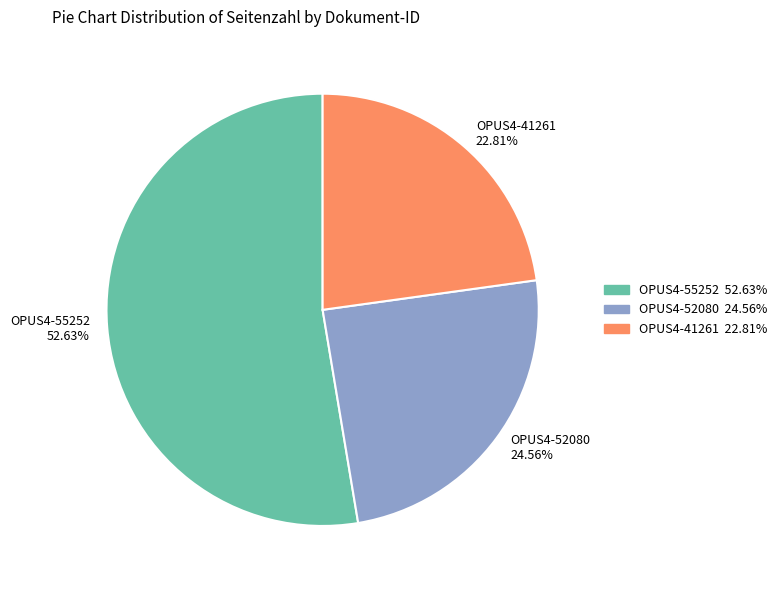

What is the ratio of the value at OPUS4-41261 to the value at OPUS4-52080?

0.9